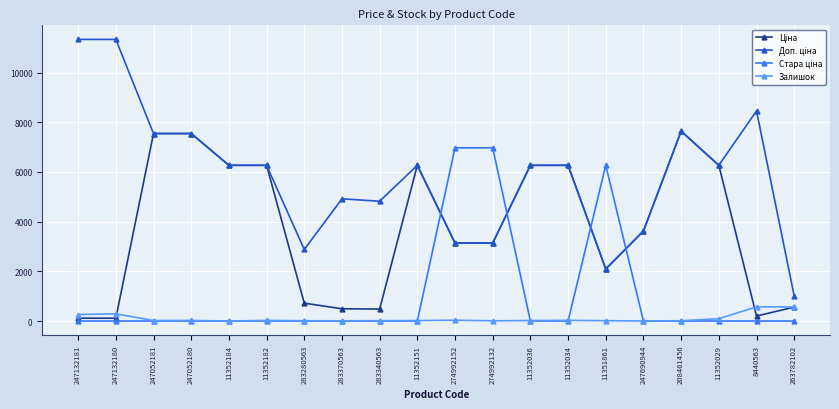

True or false: Залишок has more than 0 points higher than both neighbors.

True